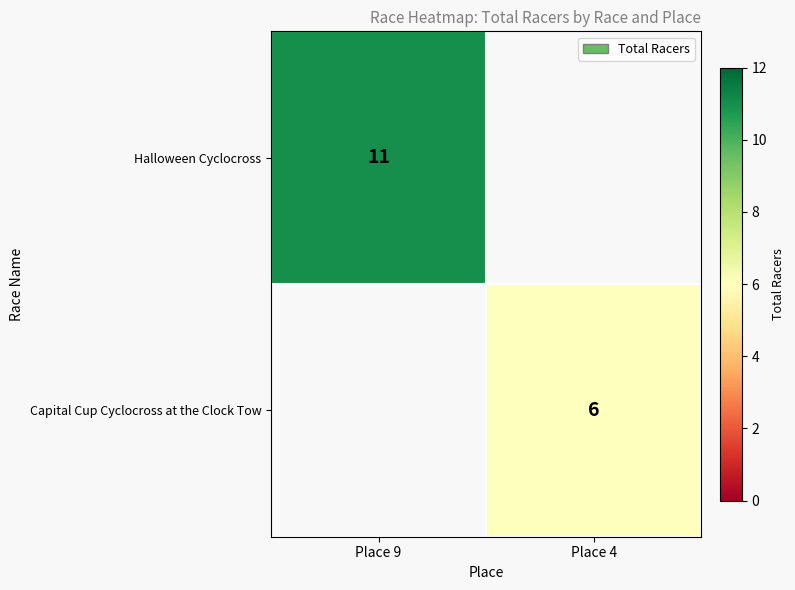

The value of Capital Cup Cyclocross at the Clock Tow at Place 4 is 6. True or false?

True